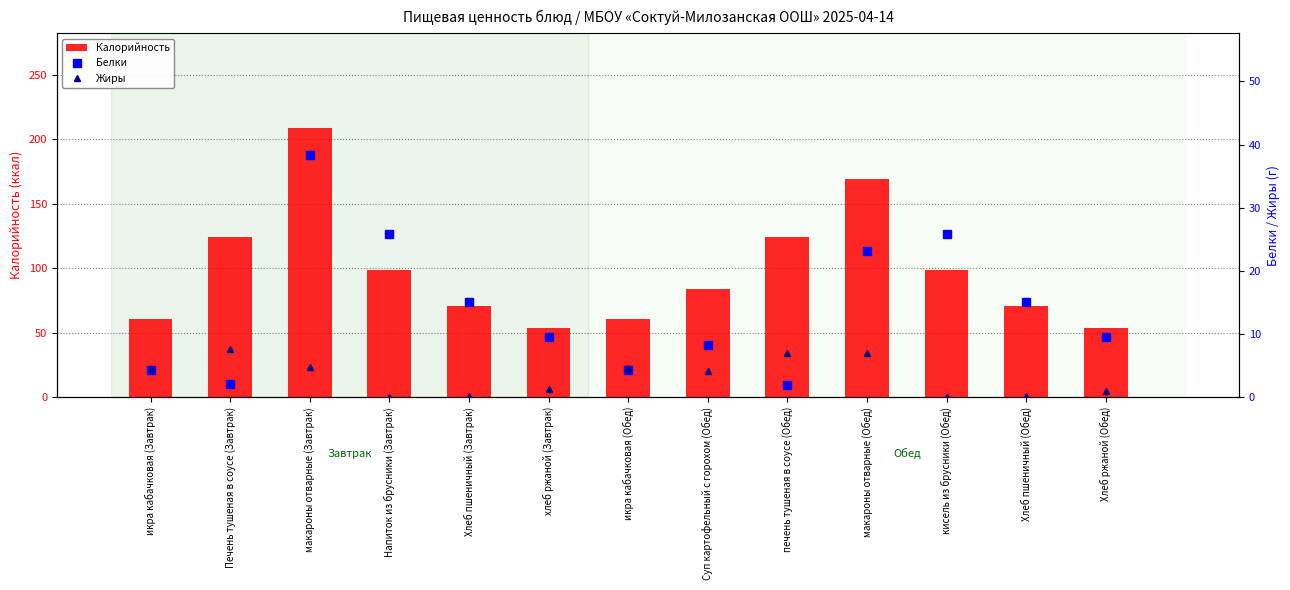

Which category has the lowest value across all series?

Напиток из брусники (Завтрак)